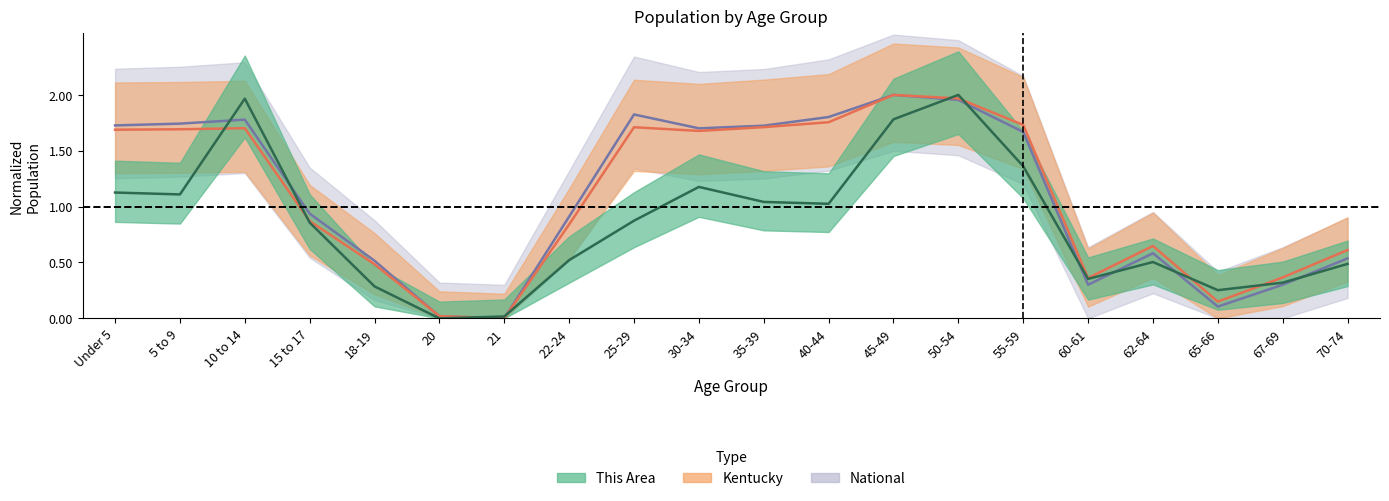

Where do National and Kentucky first cross each other?

18-19 and 20